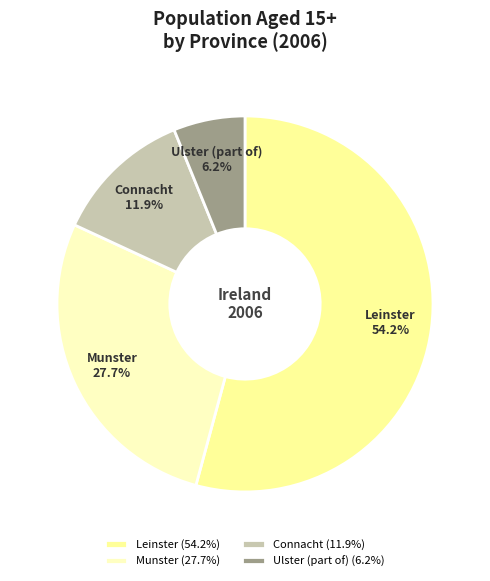

To the nearest percent, what is the difference between the Ulster (part of) and Connacht slice percentages?

6%